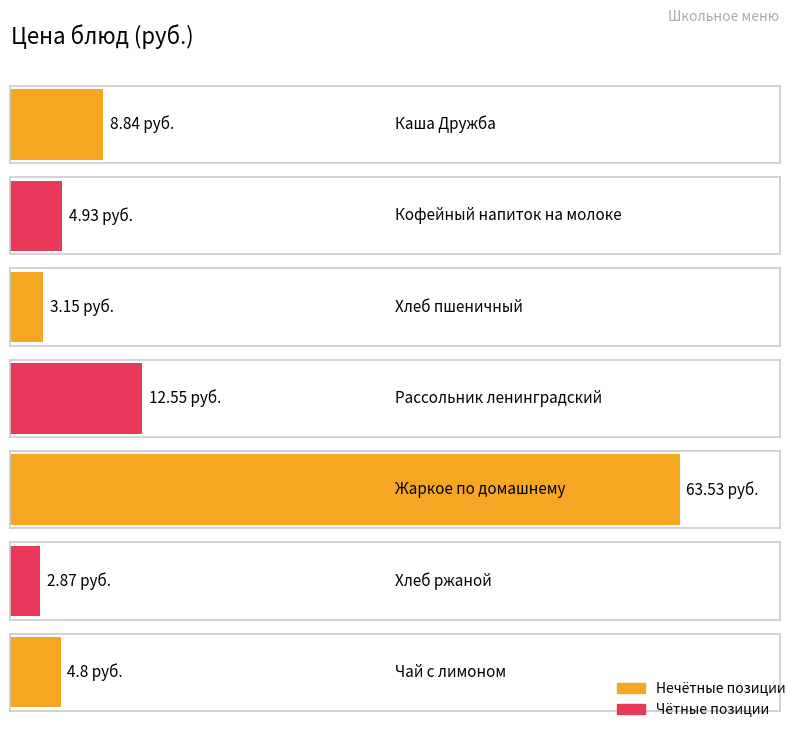

At which label does the data first exceed 4?

Каша Дружба